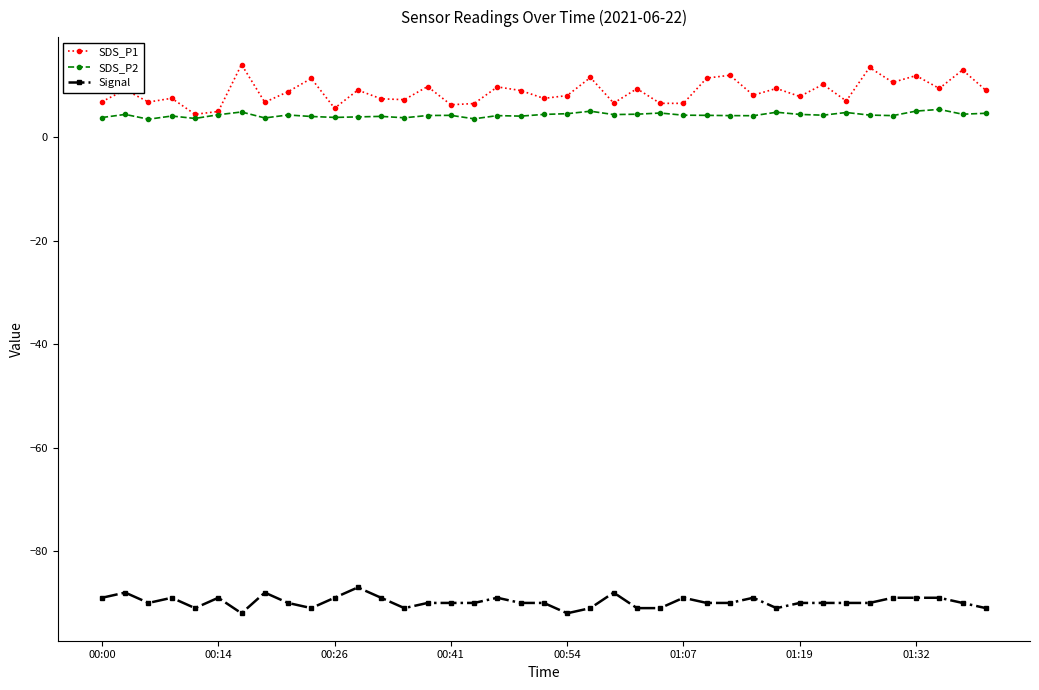

At how many categories does at least one series exceed -1?

39